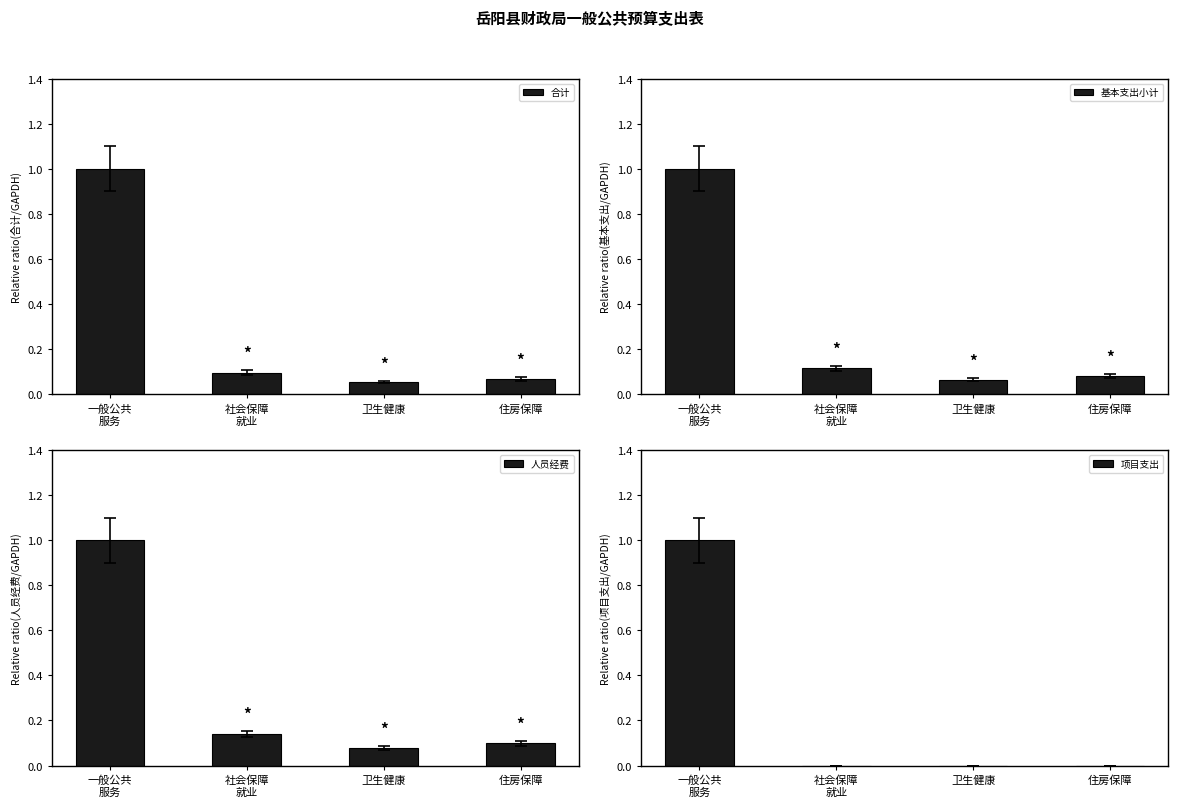

What is the label of the 1st bar from the left?

一般公共
服务